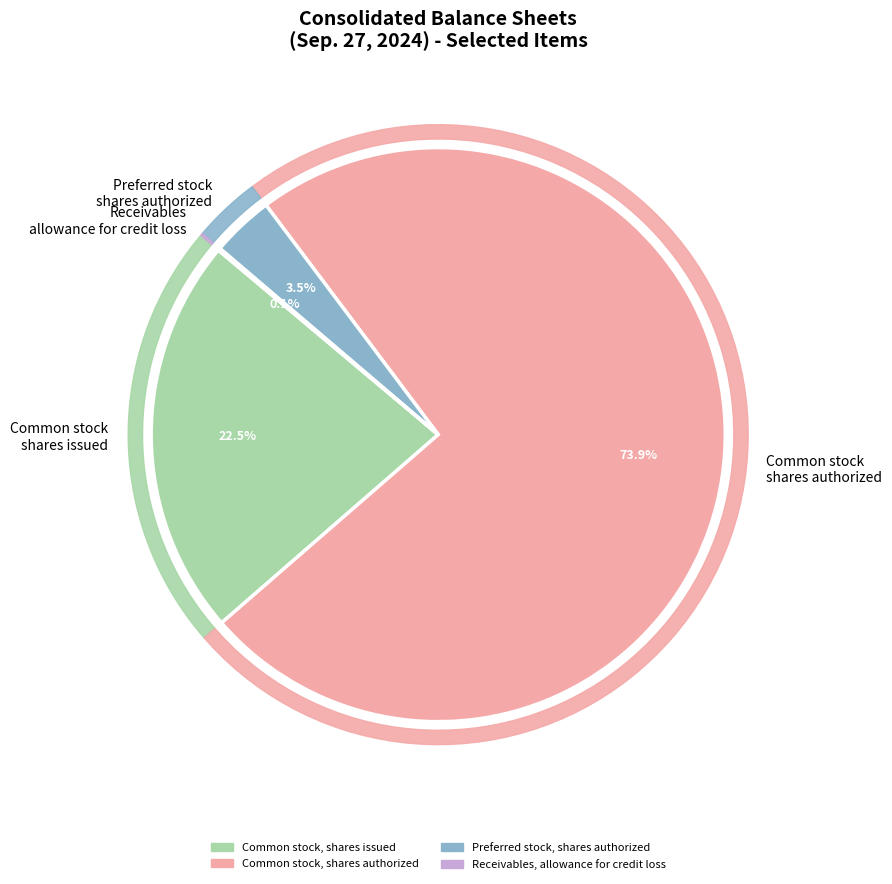

Between Common stock, shares authorized and Receivables, allowance for credit loss, which is larger?

Common stock, shares authorized